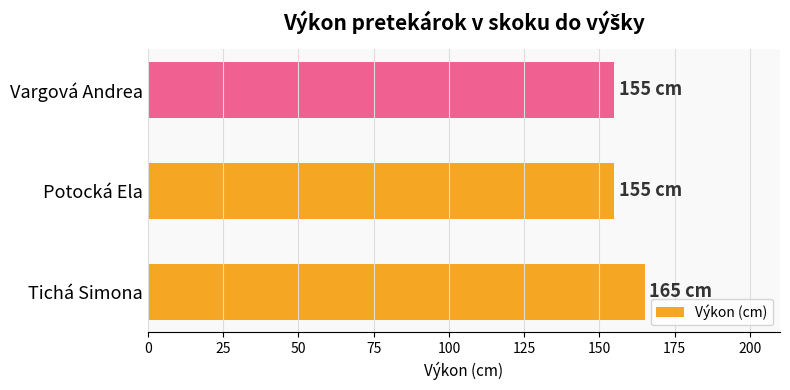

What is the change in value from Tichá Simona to Vargová Andrea?

-10